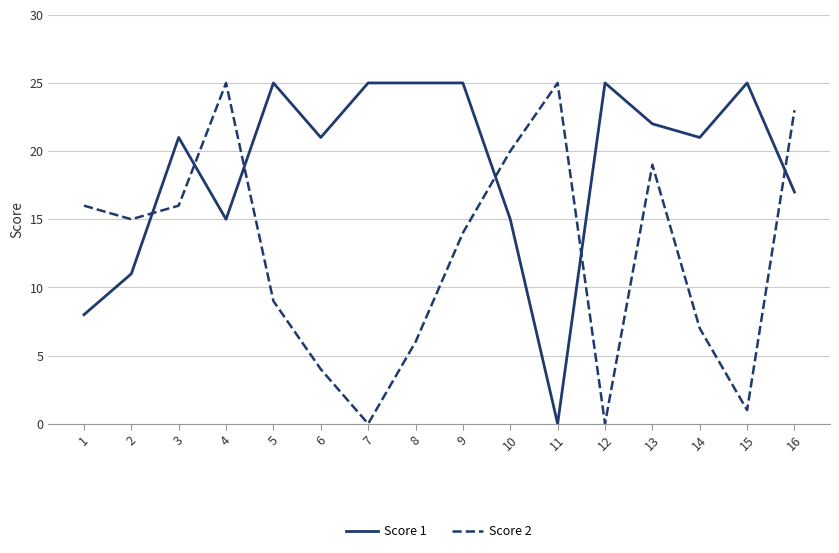

True or false: Score 1 and Score 2 intersect in this chart.

True